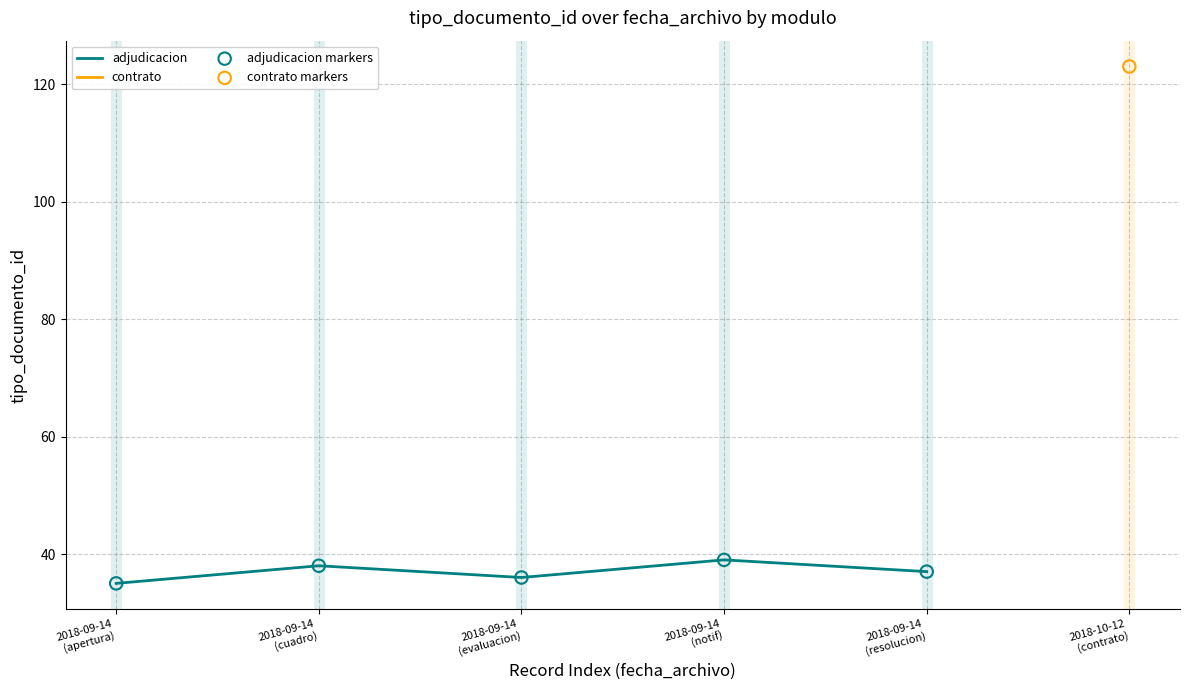

What is the maximum value for adjudicacion?

39